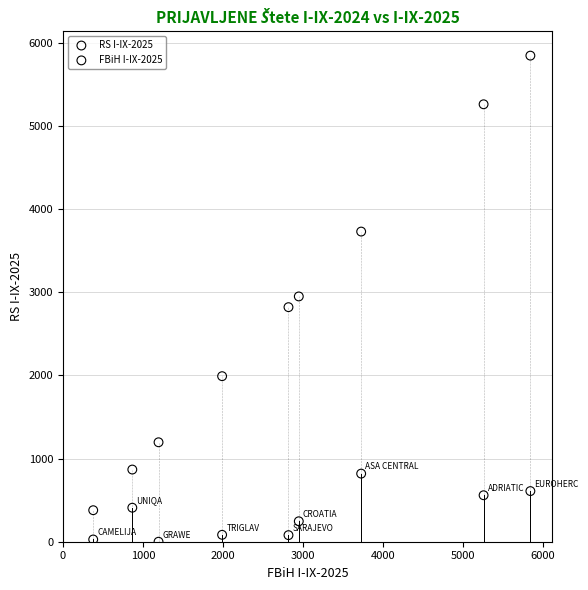

Across all data points, what is the range of X values (max minus min)?

5467